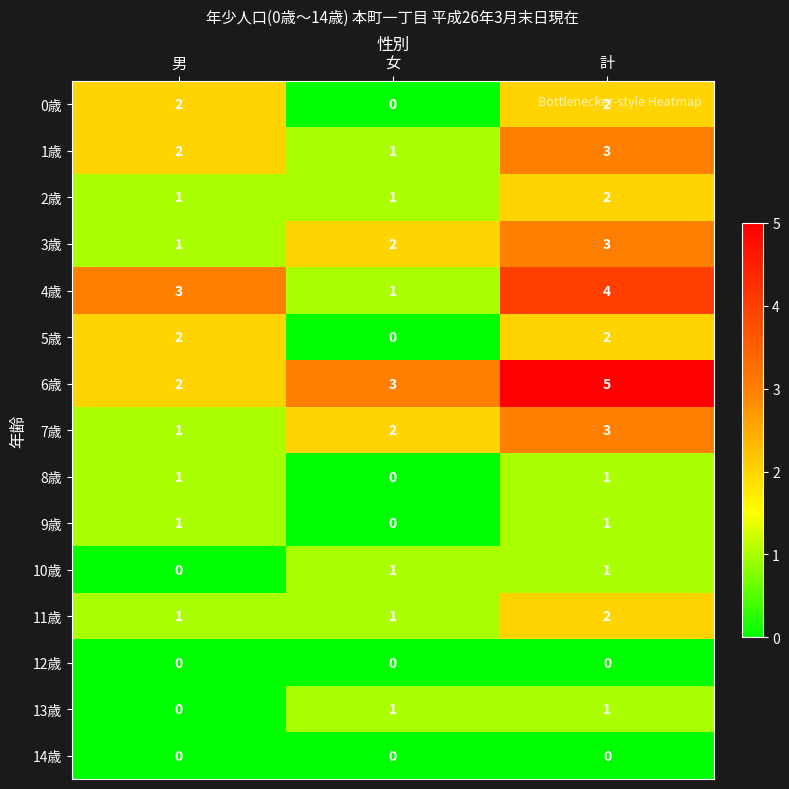

Which series changed the most between 女 and 計?

4歳